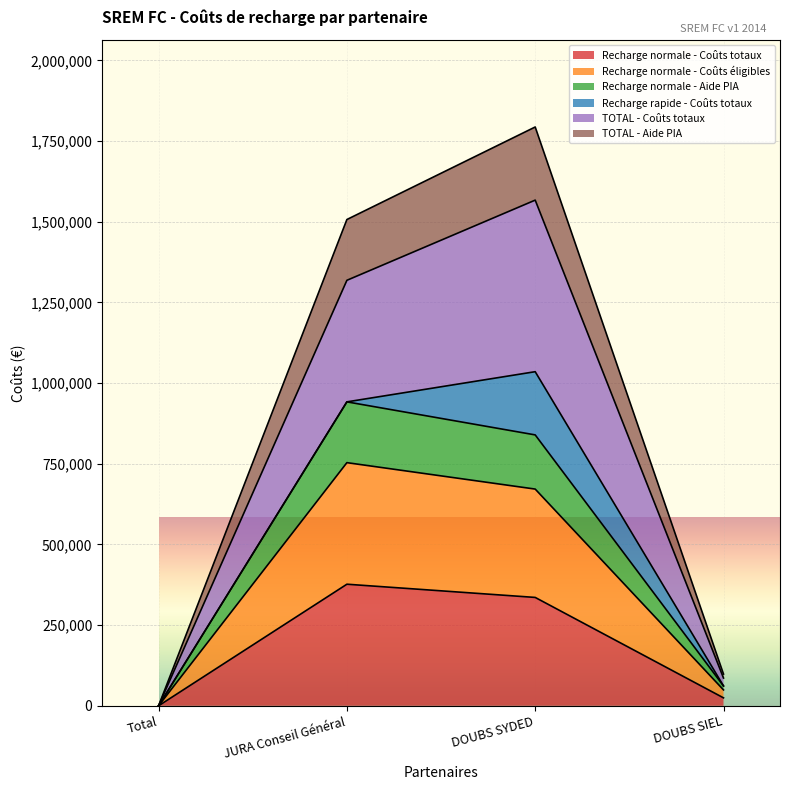

How many data points does each series have?

4